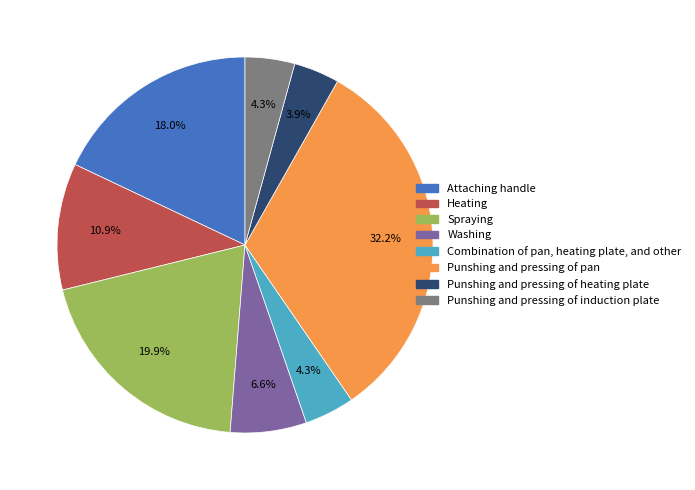

What is the total percentage of Heating and Spraying?

30.8%